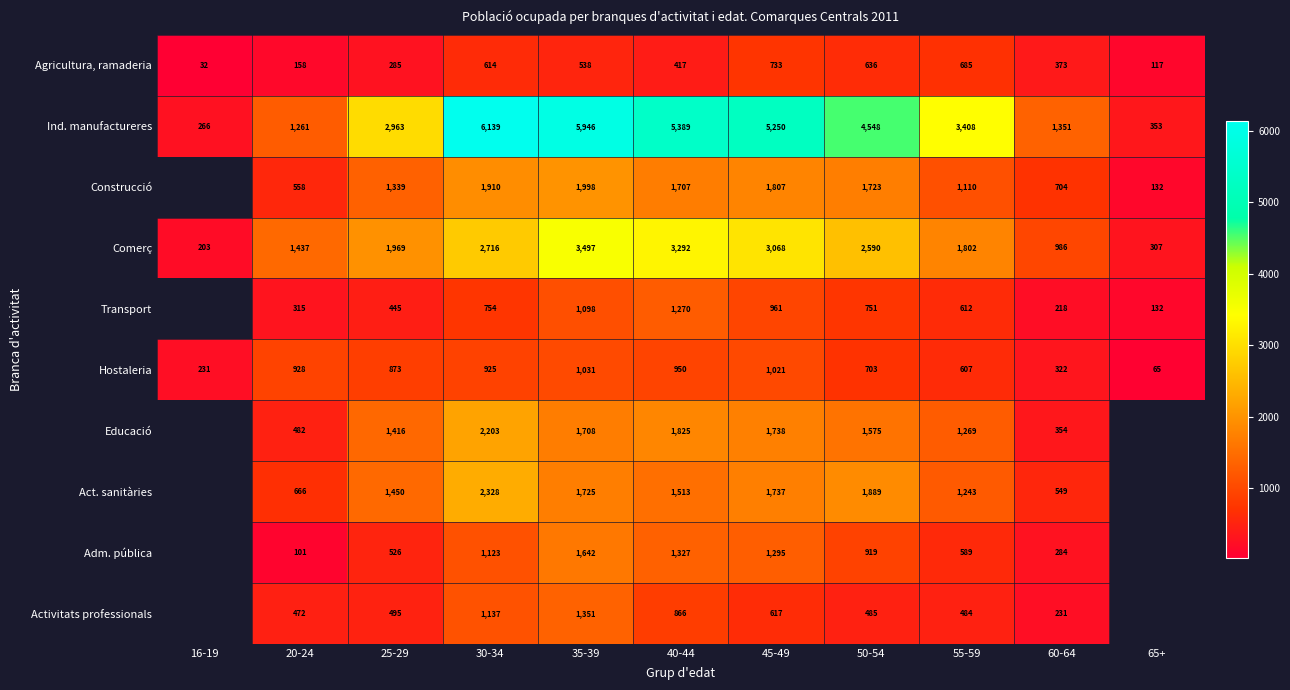

Is the value of Agricultura, ramaderia at 25-29 greater than the value of Ind. manufactureres at 55-59?

No